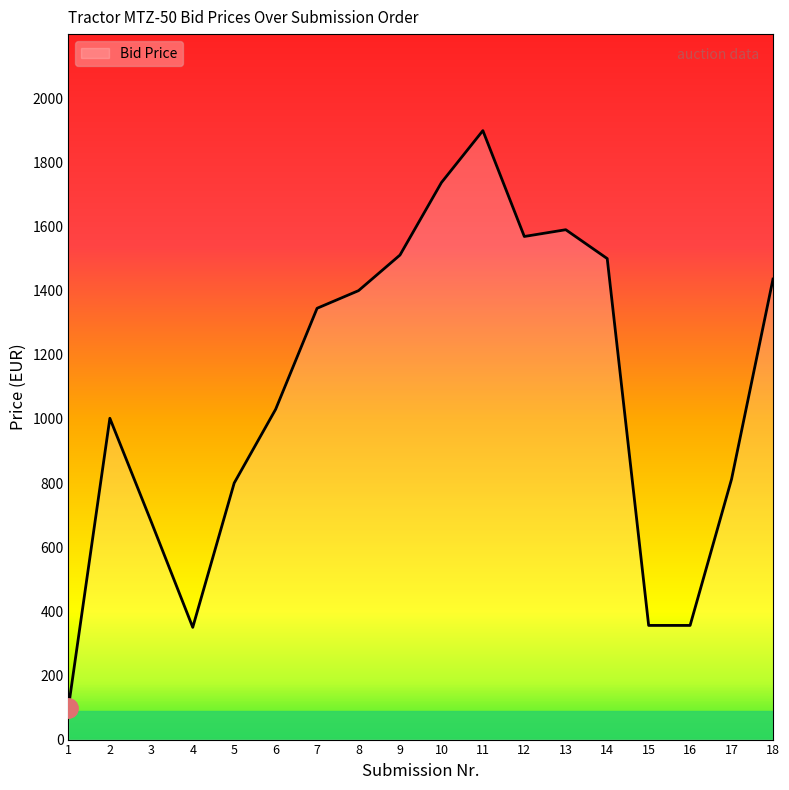

What is the sum of the values at 7 and 12?

2913.9